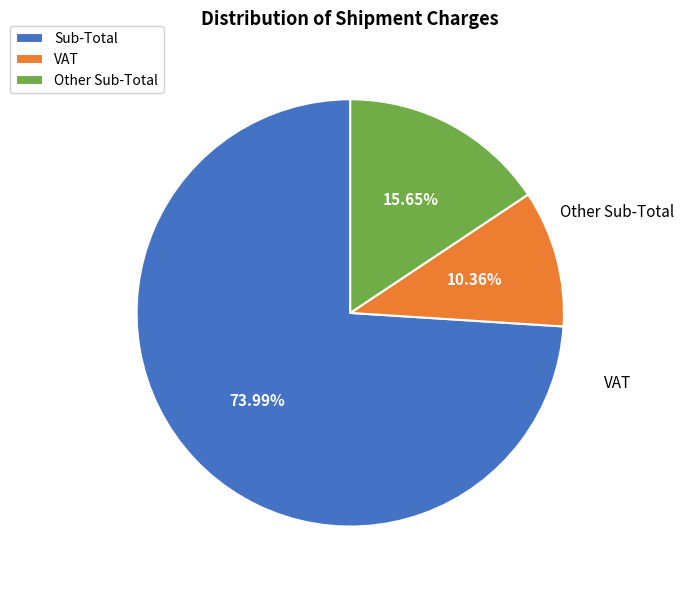

Does Sub-Total account for over 50% of the chart?

Yes